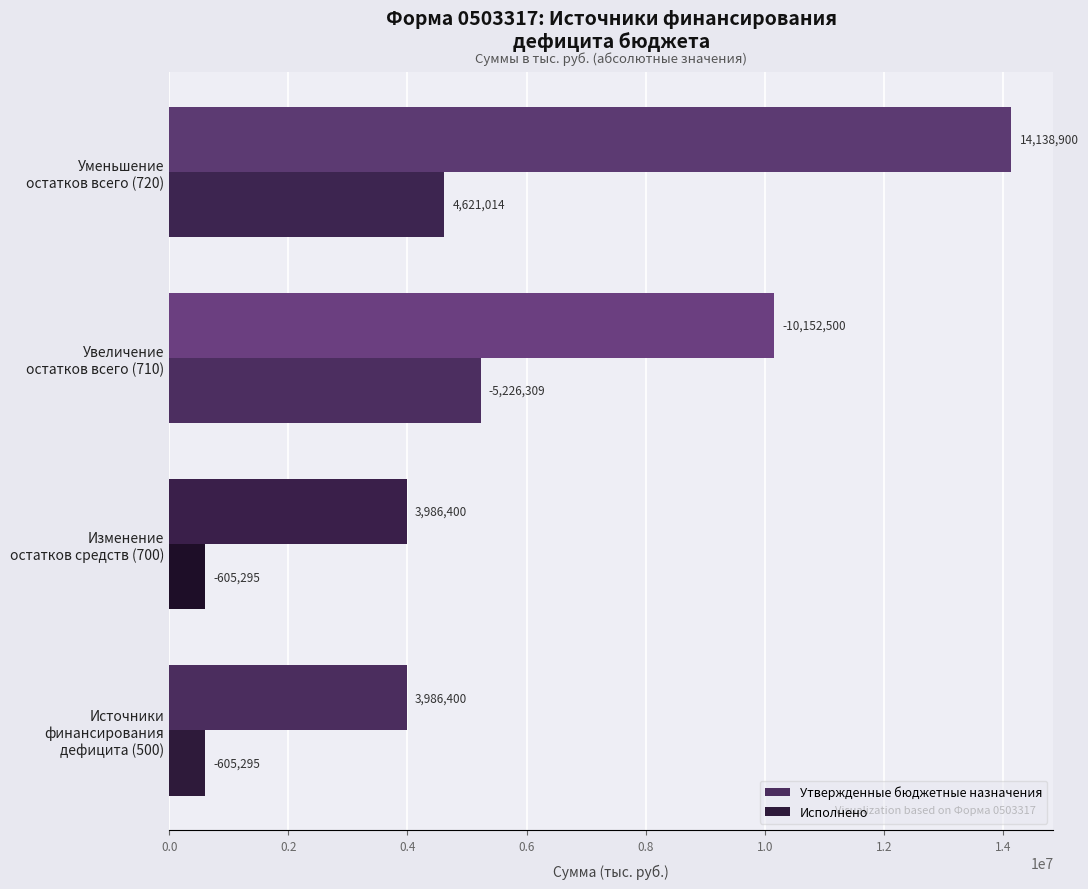

What is the sum of all Утвержденные бюджетные назначения values?

32264200.0